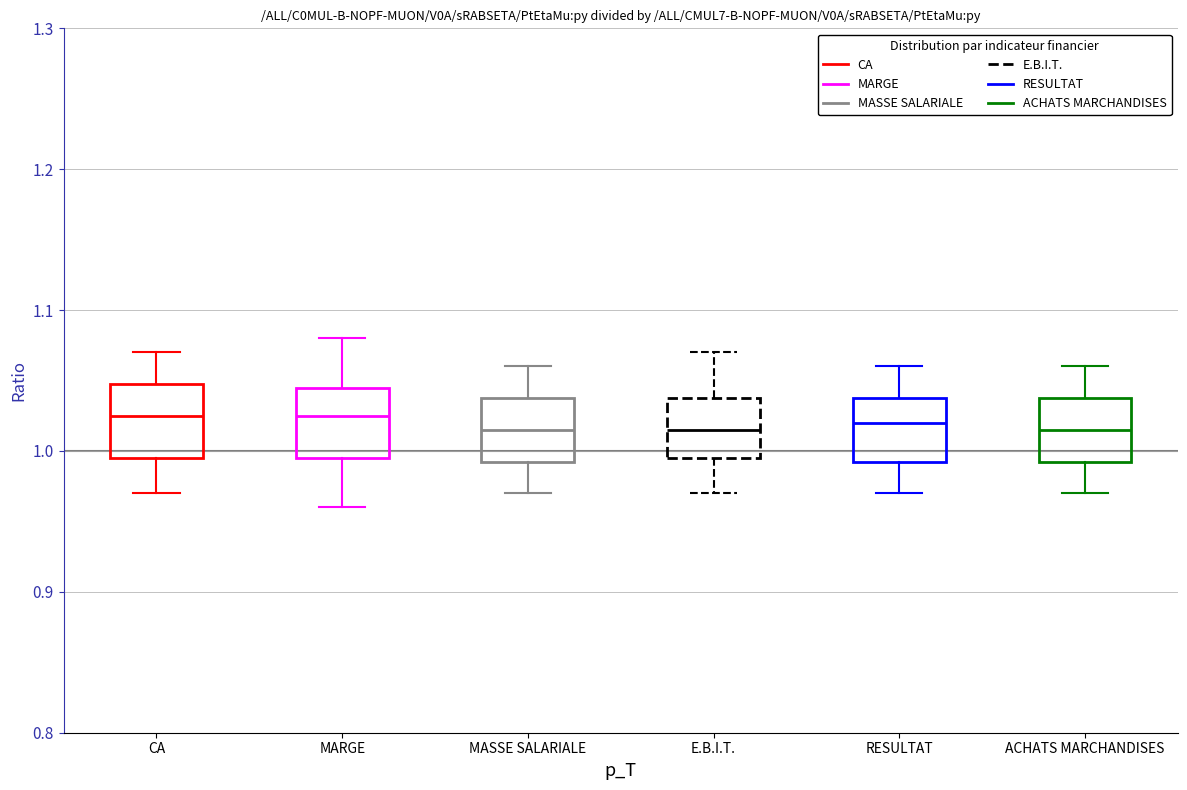

Where is the lower edge of the box for E.B.I.T. on the y-axis? The values are not printed on the chart, so give them approximately, as read against the axis.

1.00